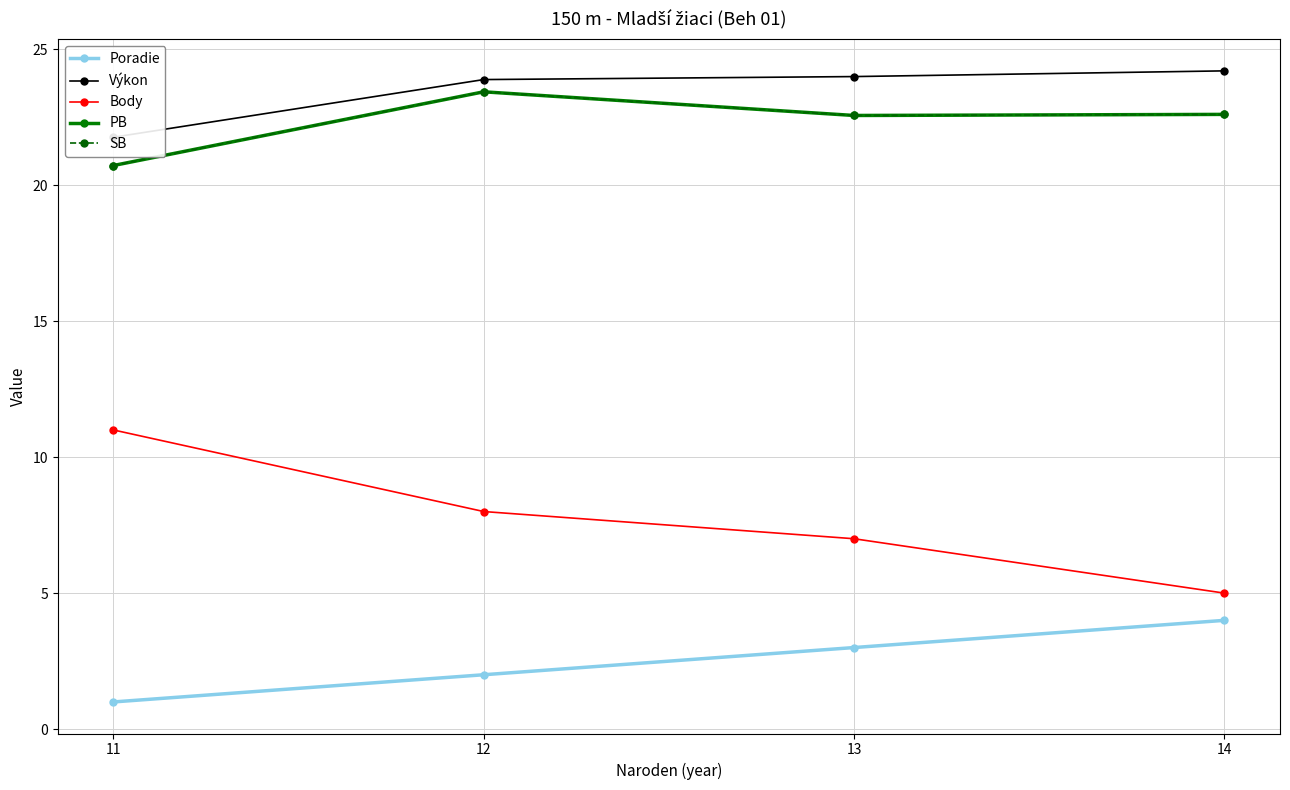

True or false: Poradie and SB intersect in this chart.

False